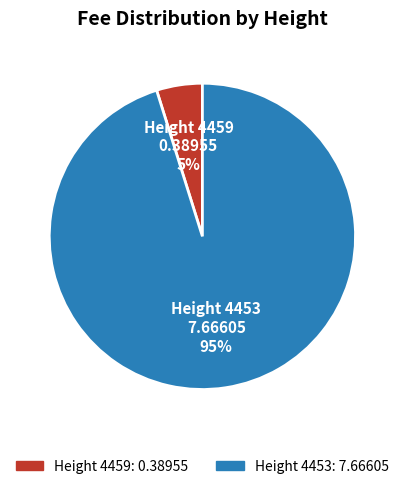

Is there a majority slice in this chart?

Yes